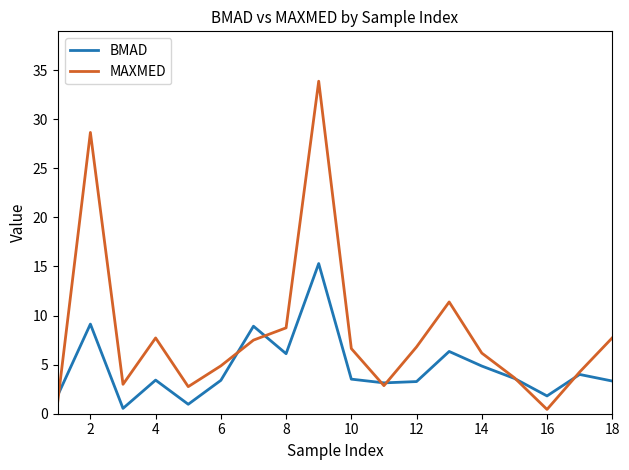

Which series has the widest spread of values?

MAXMED